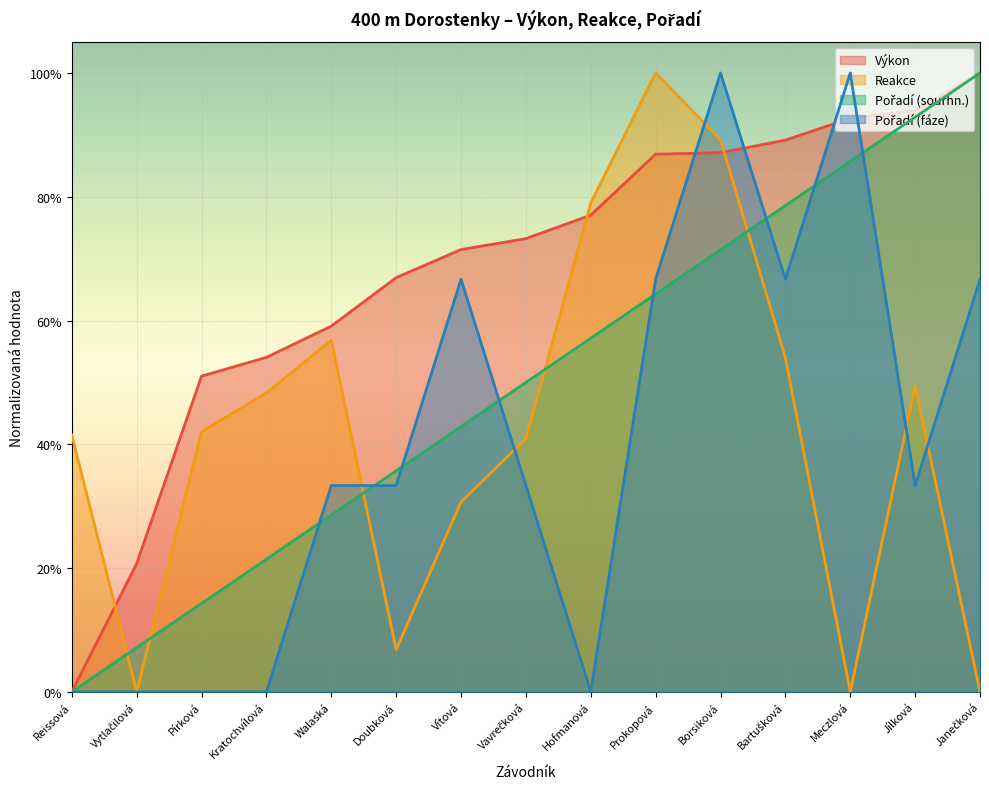

What is the sum of all Výkon values?

10.2